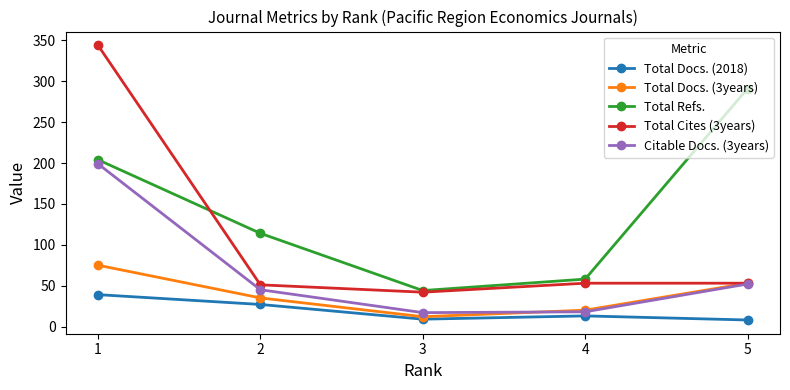

Between 1 and 2, which series saw the biggest shift?

Total Cites (3years)